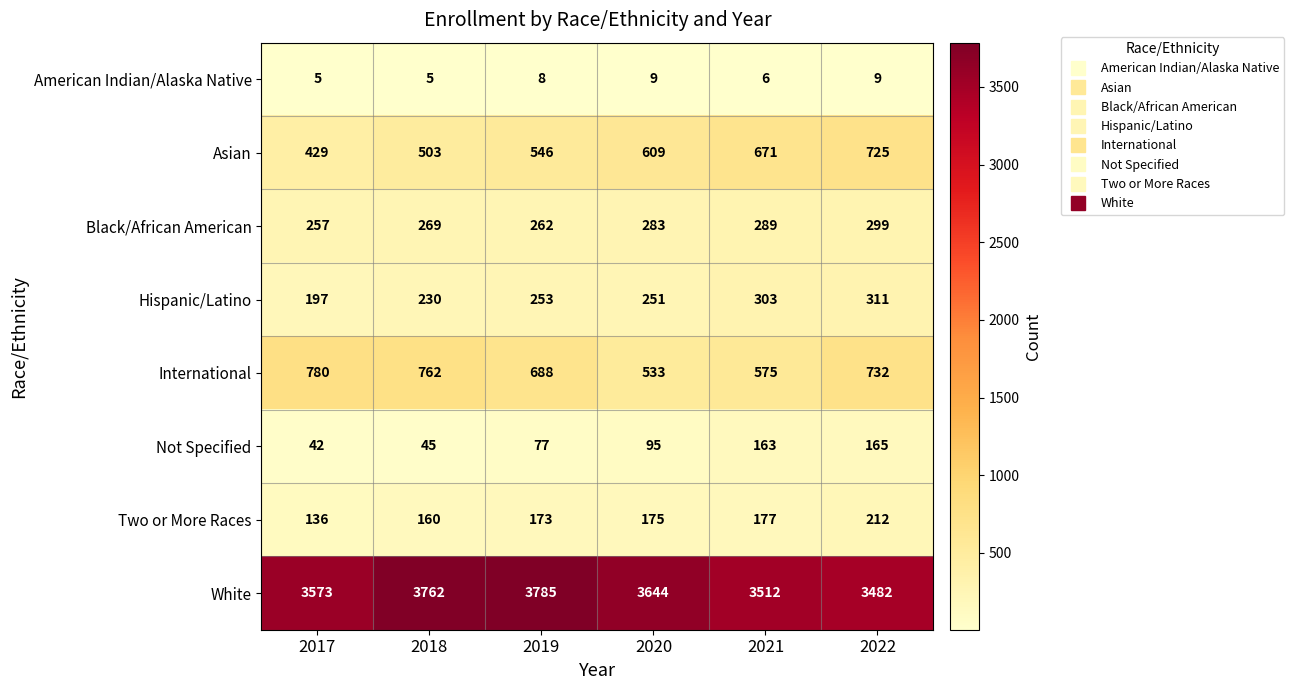

How many categories are shown in the chart?

6